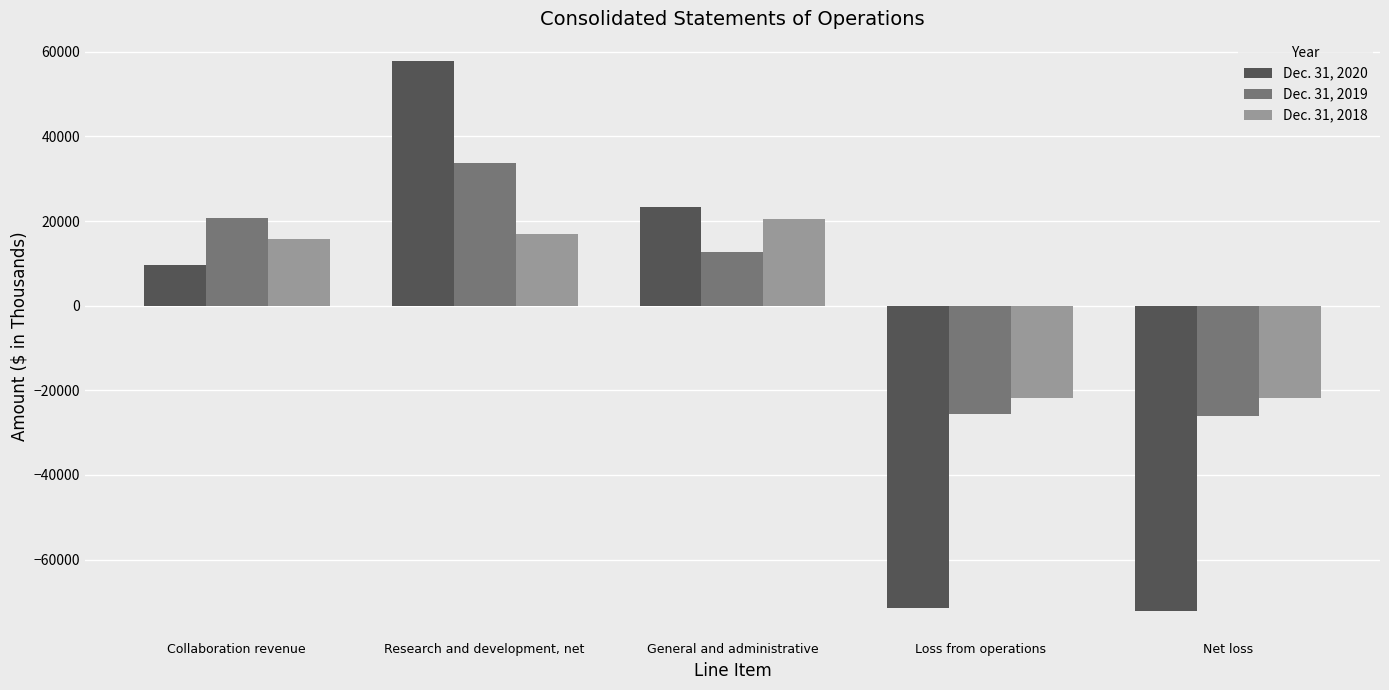

How many bars are there in each group?

3